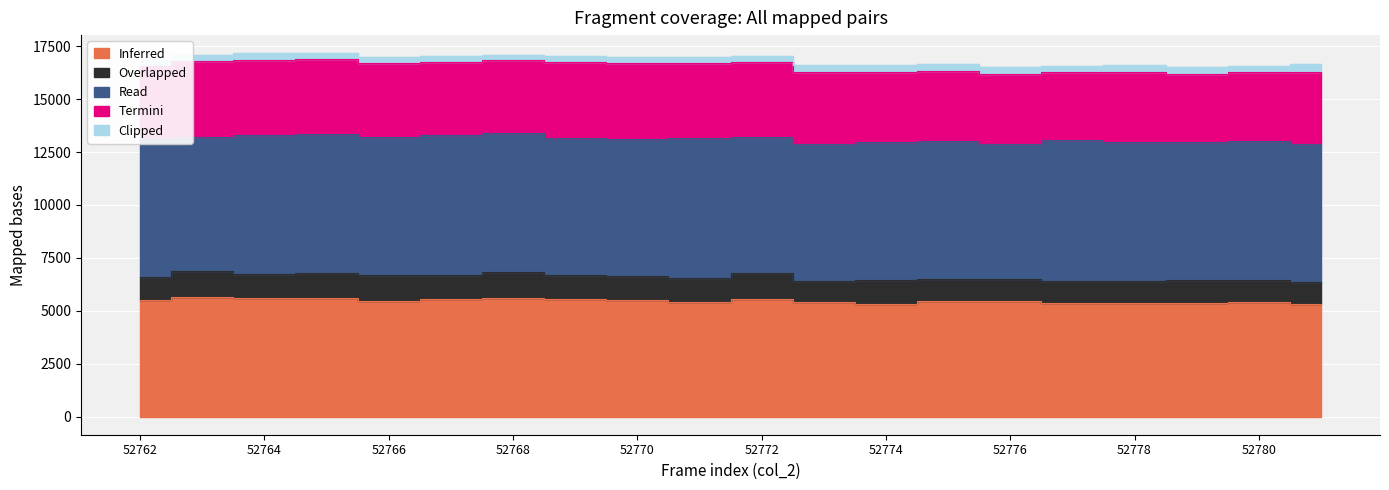

At which category does the chart reach its minimum across all series?

52768